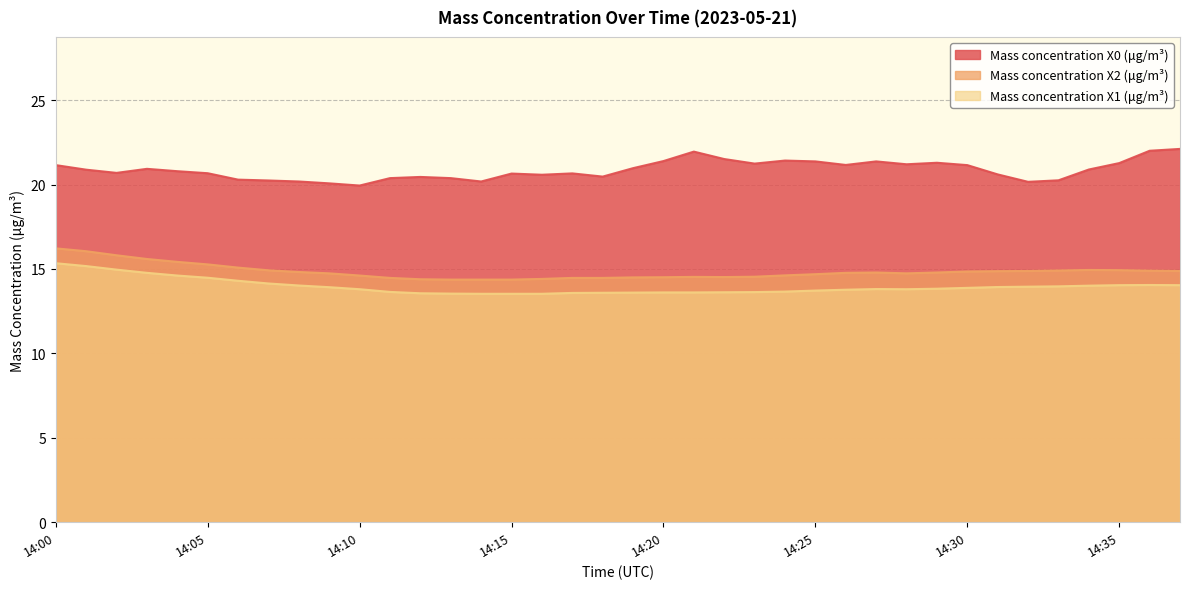

Read the Mass concentration X1 (μg/m³) value at 14:34.

14.0